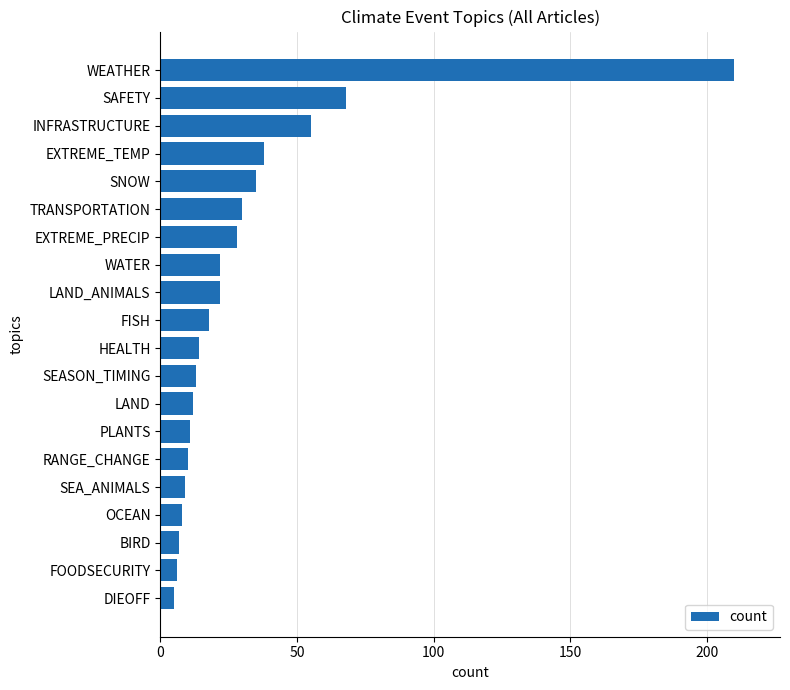

How many data points are less than 18?

10